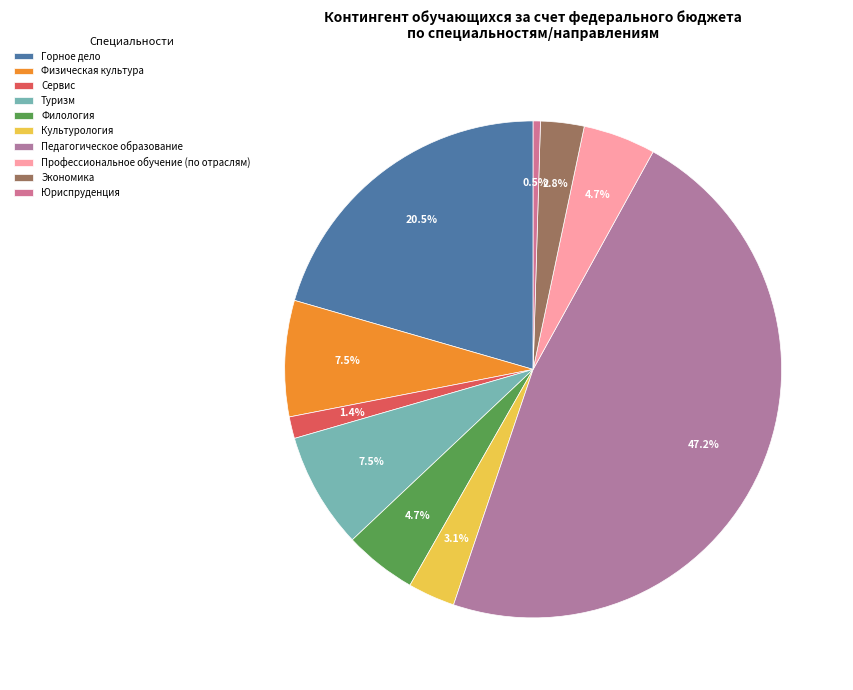

True or false: Педагогическое образование accounts for 53% of the total.

False